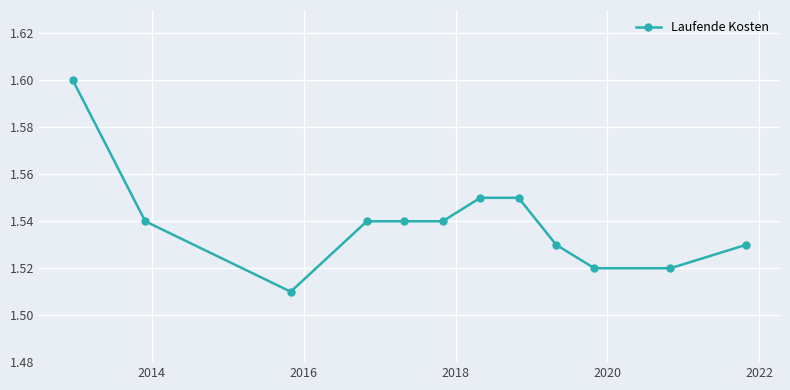

How many series are shown in this chart?

1